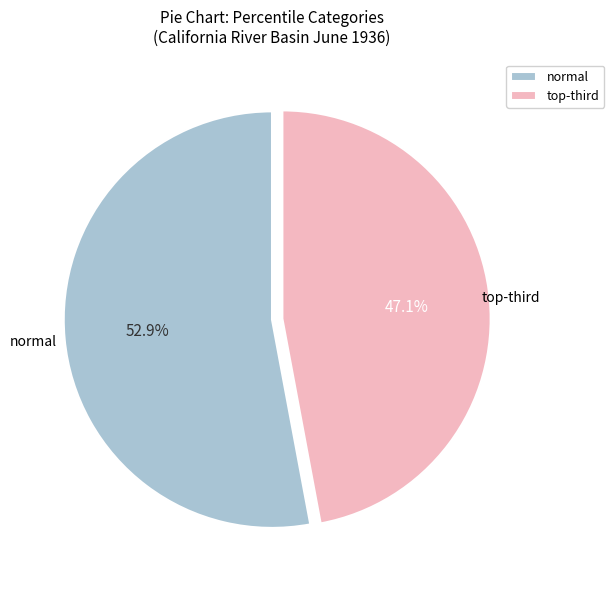

Which slice is the largest?

normal